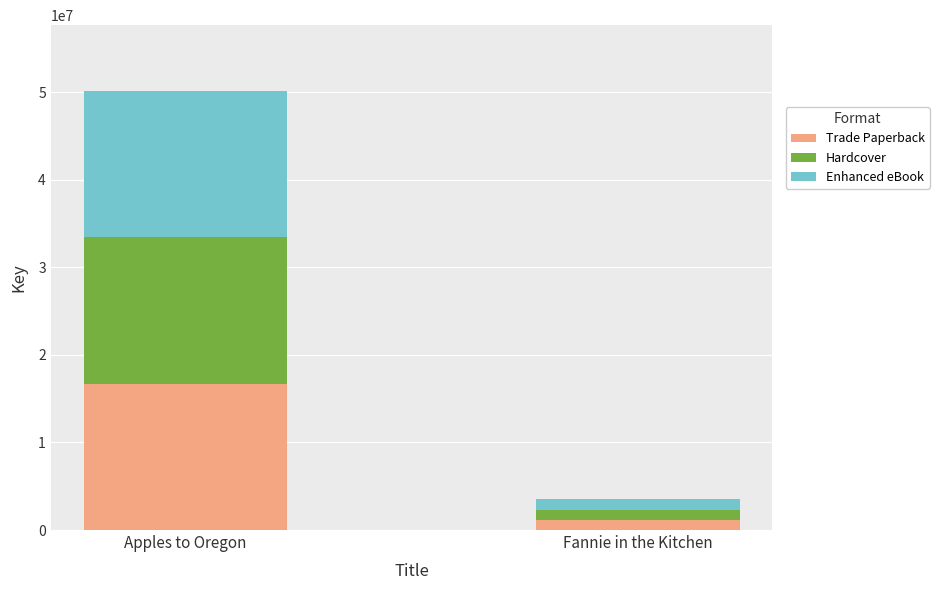

Reading left to right, list the values for the Trade Paperback series.

Apples to Oregon=16713496	Fannie in the Kitchen=1171306